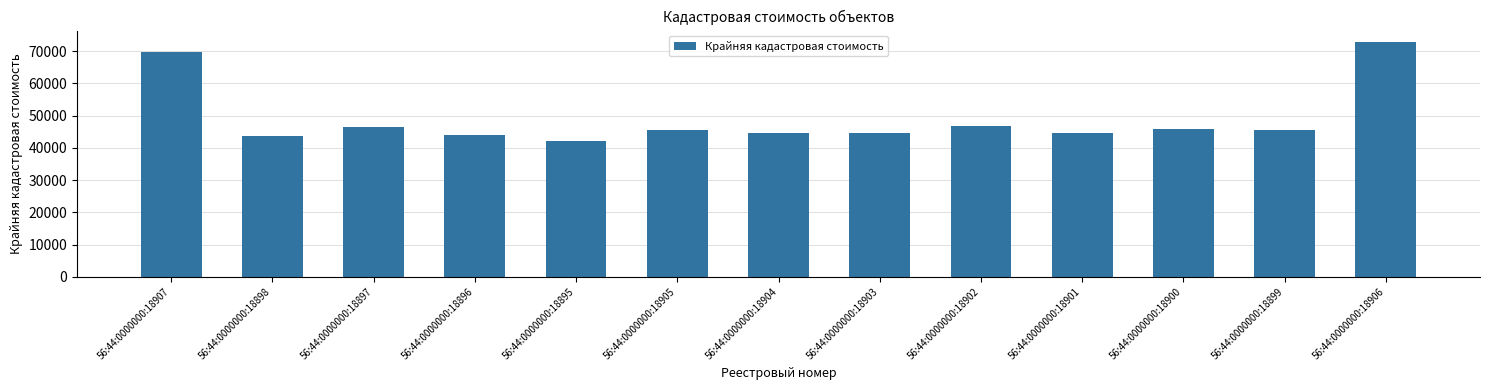

The chart shows a value of 44618.3 at 56:44:0000000:18903. True or false?

True